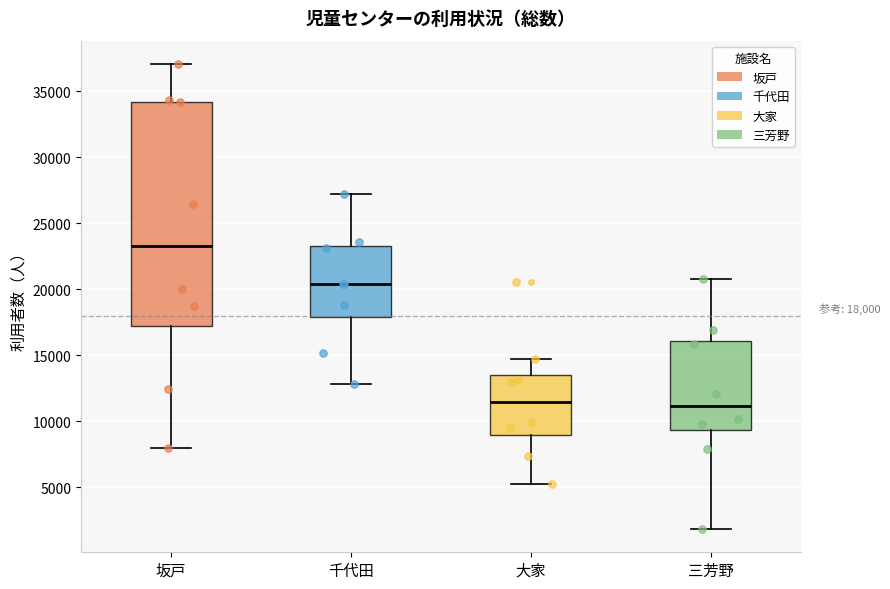

Comparing the boxes themselves (not the whiskers), which one is the tallest?

坂戸